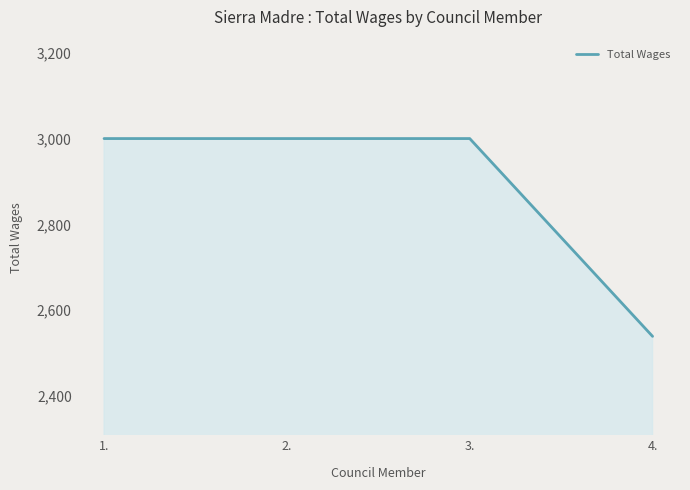

What is the sum of the values at 3. and 4.?

5539